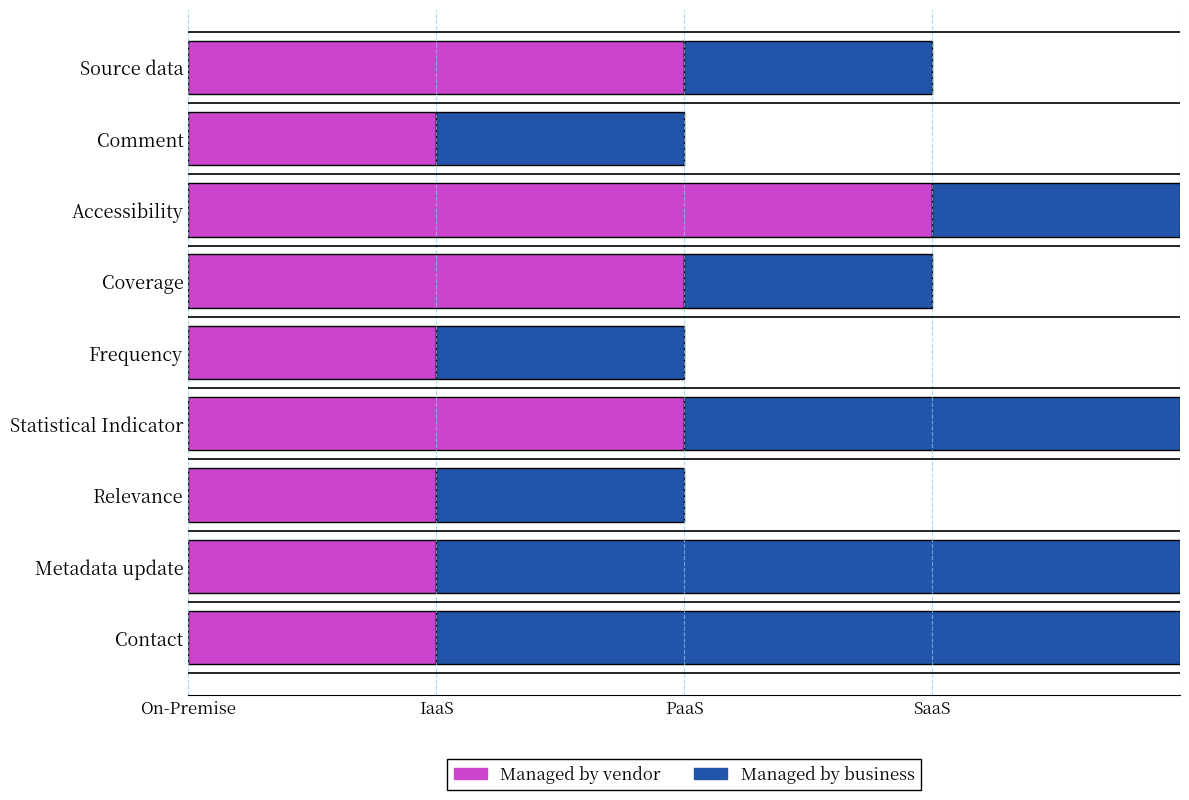

What are all the series names shown in the legend?

Managed by vendor, Managed by business